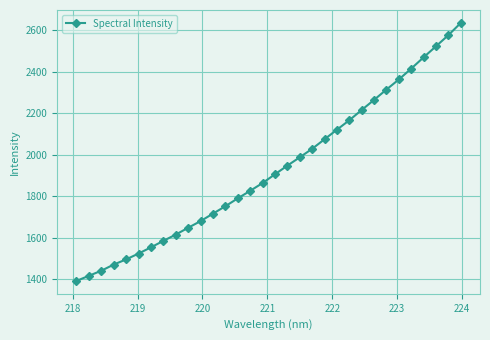

How many data points are less than 1906?

16